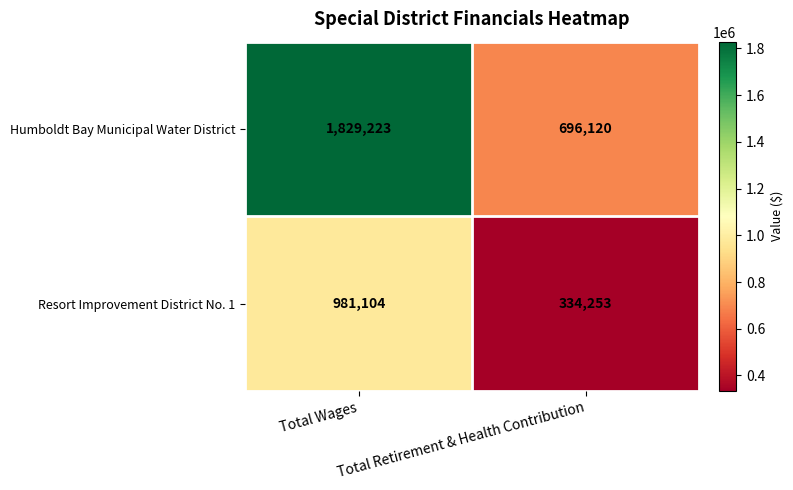

List the series in order of their peak value, highest first.

Humboldt Bay Municipal Water District, Resort Improvement District No. 1